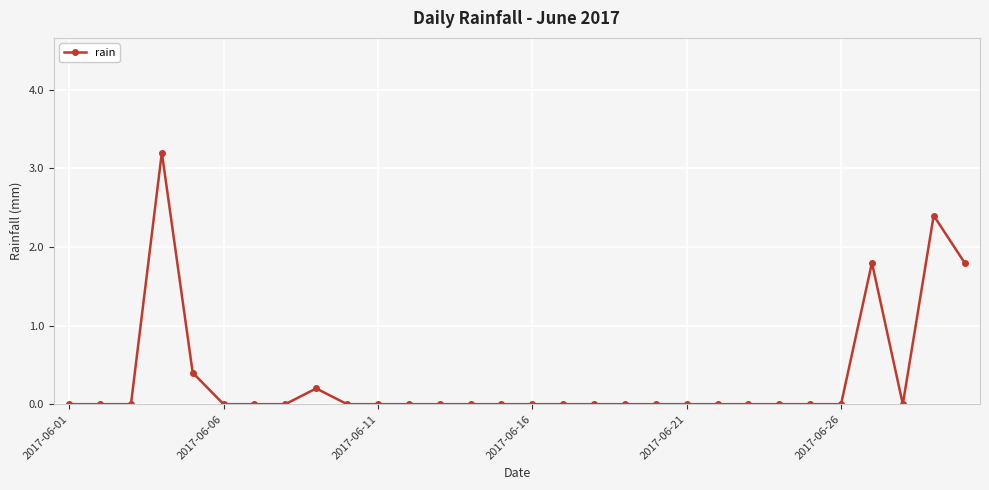

Reading right to left, transcribe all the data shown in this chart.

1.8	2.4	0.0	1.8	0.0	0.0	0.0	0.0	0.0	0.0	0.0	0.0	0.0	0.0	0.0	0.0	0.0	0.0	0.0	0.0	0.0	0.2	0.0	0.0	0.0	0.4	3.2	0.0	0.0	0.0